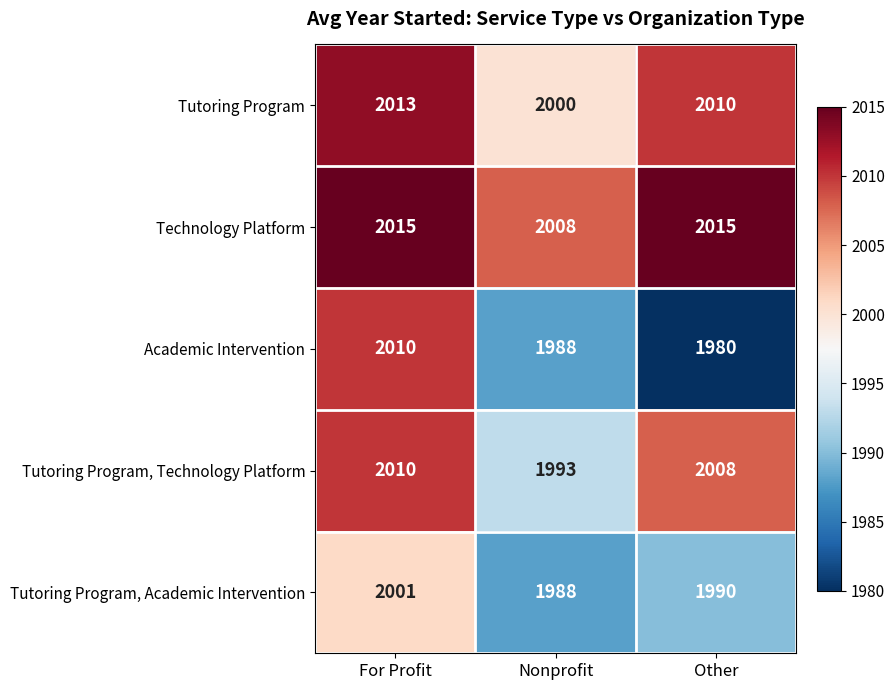

Reading left to right, extract all data points from this chart.

Tutoring Program: 2013	2000	2010
Technology Platform: 2015	2008	2015
Academic Intervention: 2010	1988	1980
Tutoring Program, Technology Platform: 2010	1993	2008
Tutoring Program, Academic Intervention: 2001	1988	1990